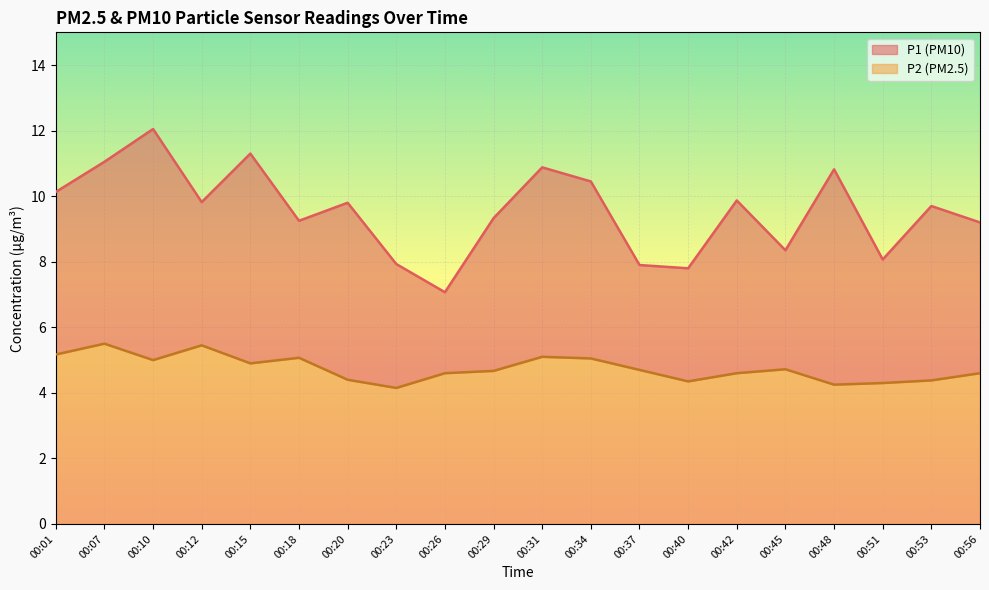

What is the sum of the P1 values at 00:31 and 00:18?

20.1